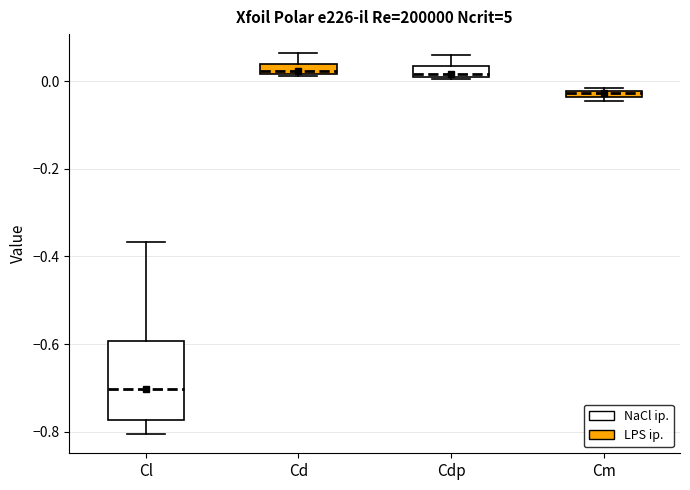

Which box is the tallest, from its lower edge to its upper edge?

Cl